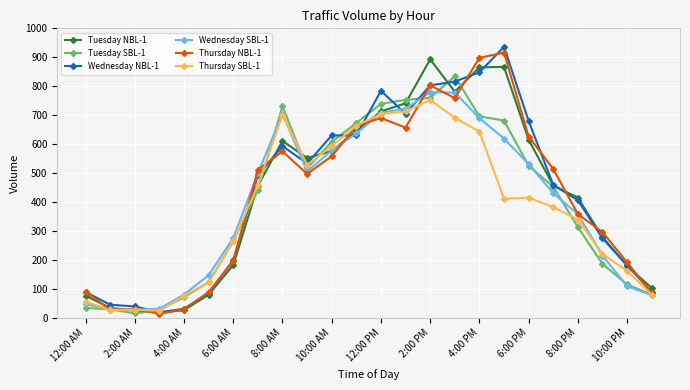

What is the maximum value for Thursday SBL-1?

752